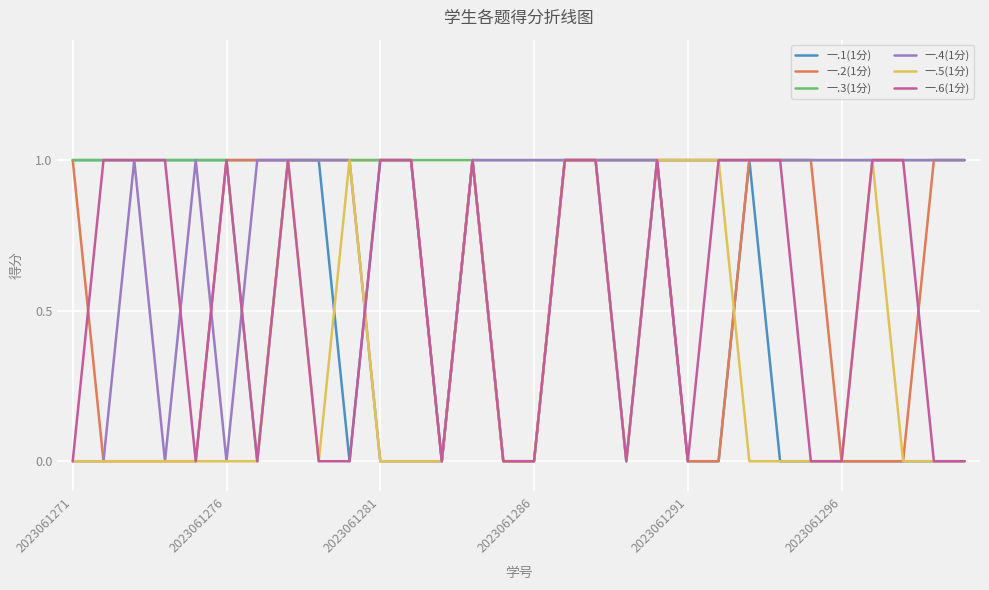

Which series has the largest total across all categories?

一.3(1分)